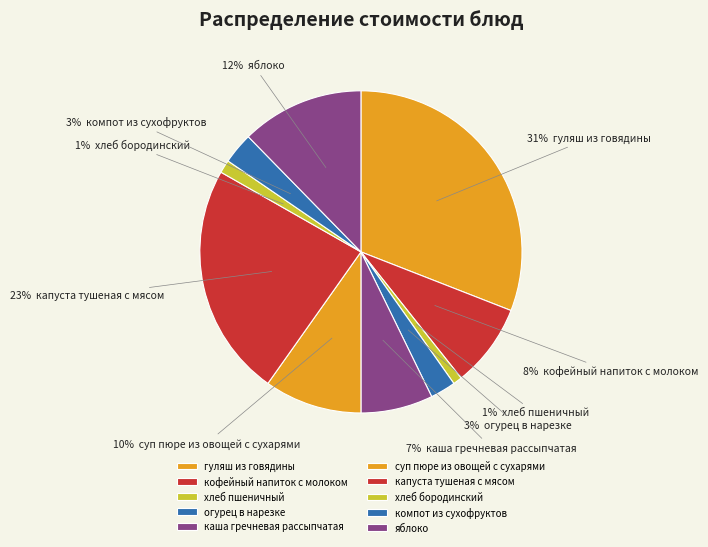

How many slices are in this pie chart?

10